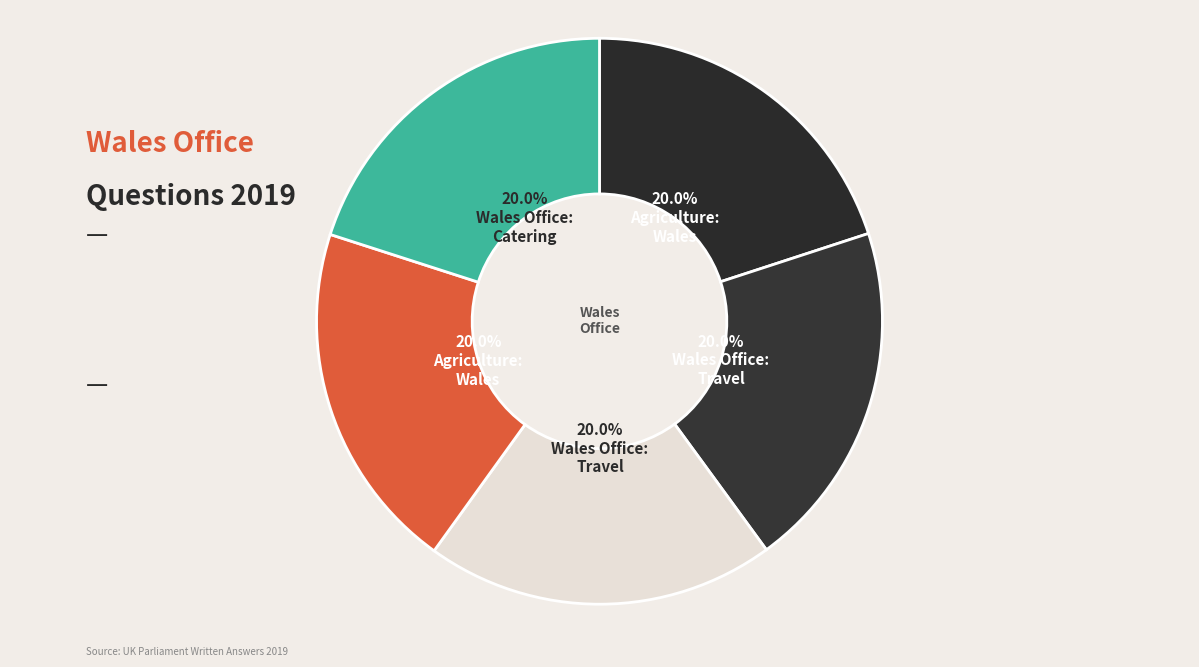

To the nearest percent, what is the average slice percentage?

20%